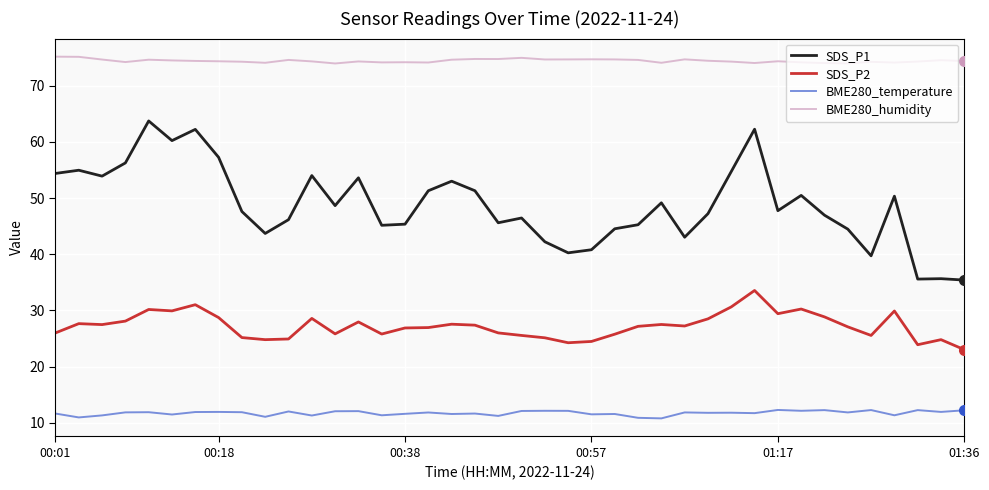

List the series in order of their peak value, lowest first.

BME280_temperature, SDS_P2, SDS_P1, BME280_humidity